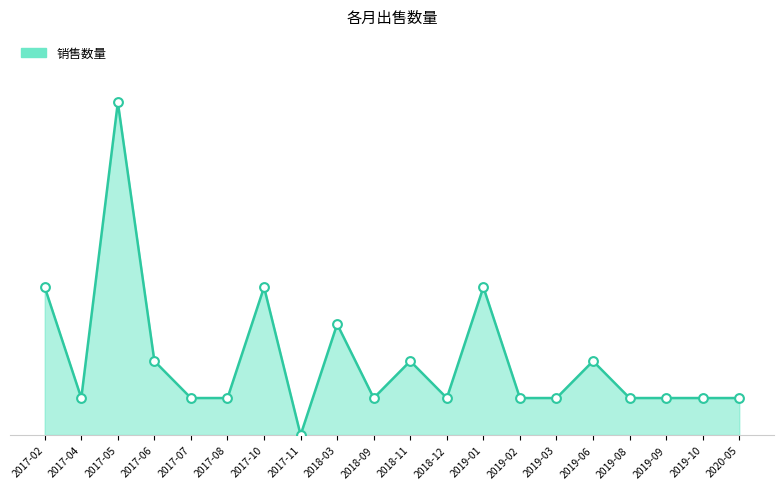

What is the ratio of the value at 2017-02 to the value at 2017-07?

4.0